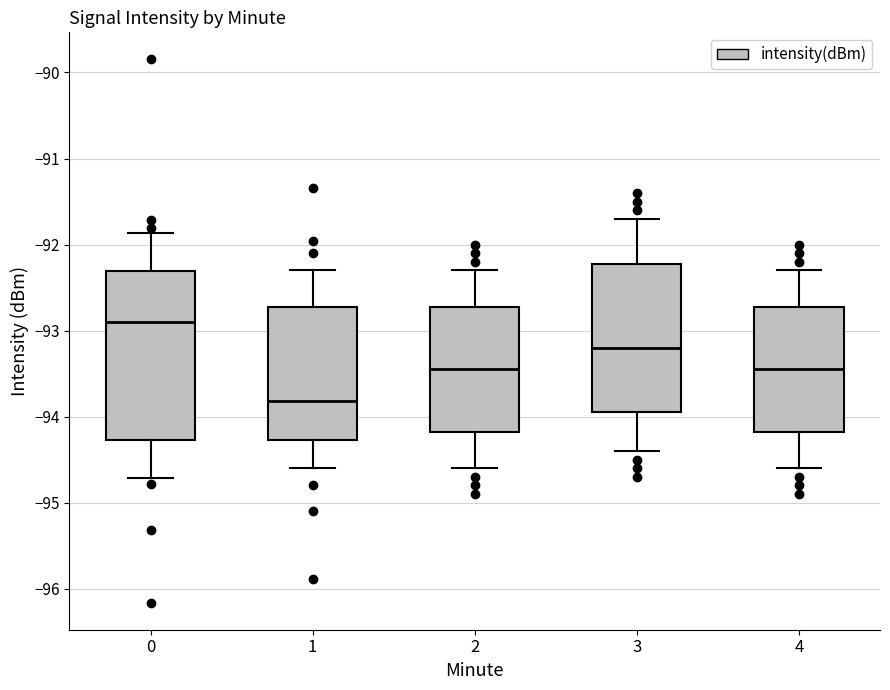

Reading left to right, transcribe this box plot: for each box, give where its median line is, the range the box spans, and where its two whiskers end, as read against the y-axis. The values are not printed on the chart, so give them approximately, as read against the axis.

0: median -92.9, box -94.3 to -92.3, whiskers -94.7 to -91.9
1: median -93.8, box -94.3 to -92.7, whiskers -94.6 to -92.3
2: median -93.4, box -94.2 to -92.7, whiskers -94.6 to -92.3
3: median -93.2, box -93.9 to -92.2, whiskers -94.4 to -91.7
4: median -93.4, box -94.2 to -92.7, whiskers -94.6 to -92.3